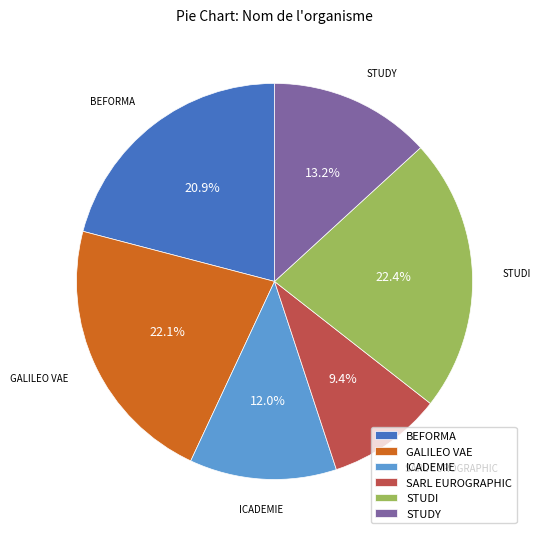

Which slice is the smallest?

SARL EUROGRAPHIC